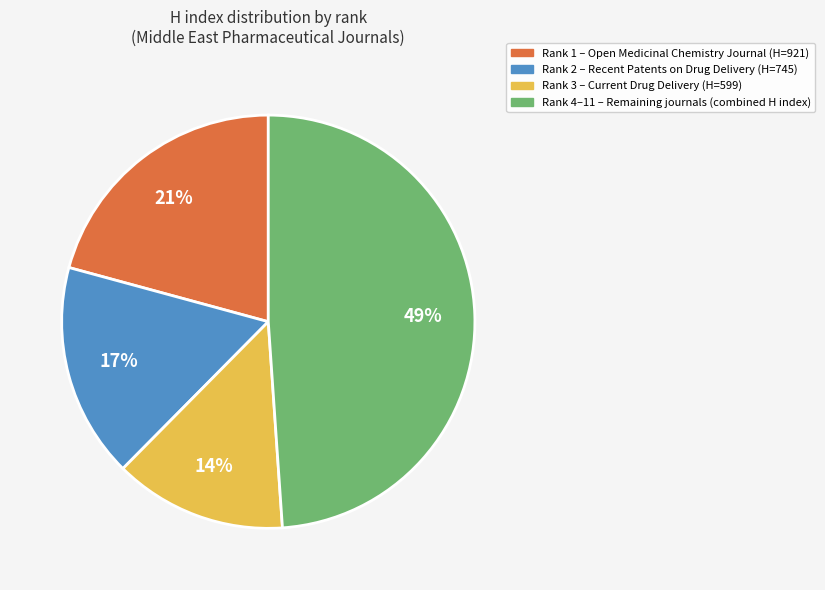

Does any single category account for the majority?

No